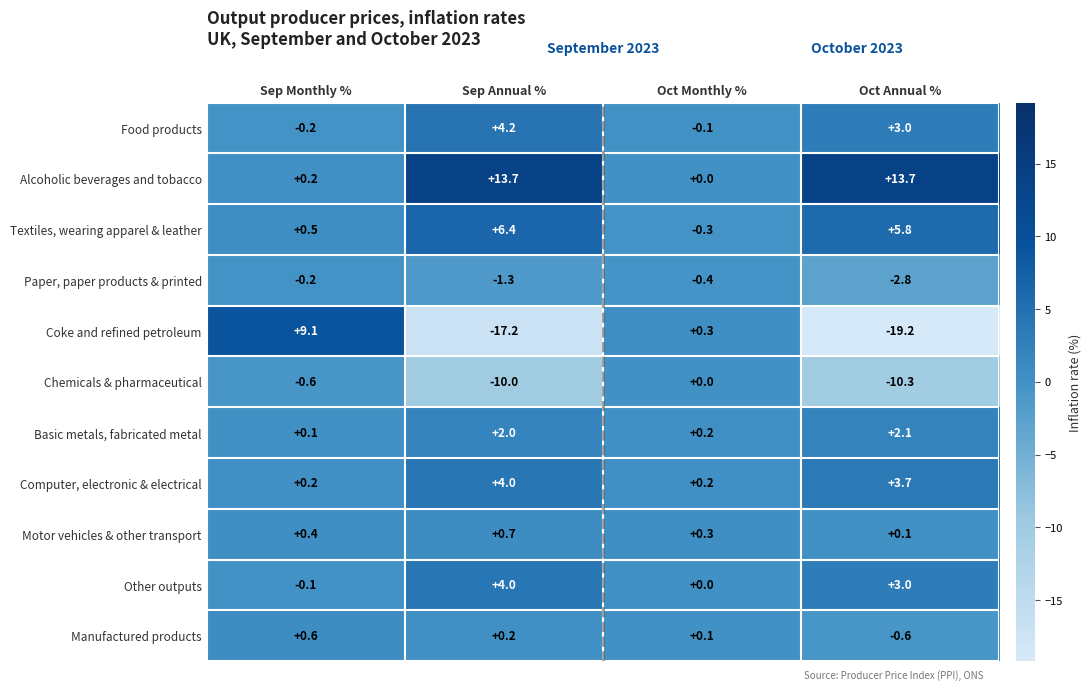

List the labels in order of Manufactured products value, largest first.

Sep Monthly %, Sep Annual %, Oct Monthly %, Oct Annual %